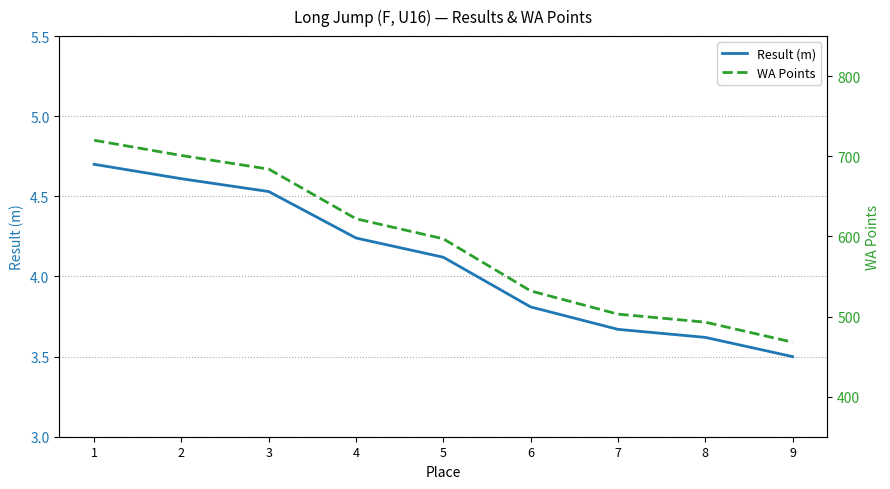

Which series changed the most between 4 and 8?

WA Points